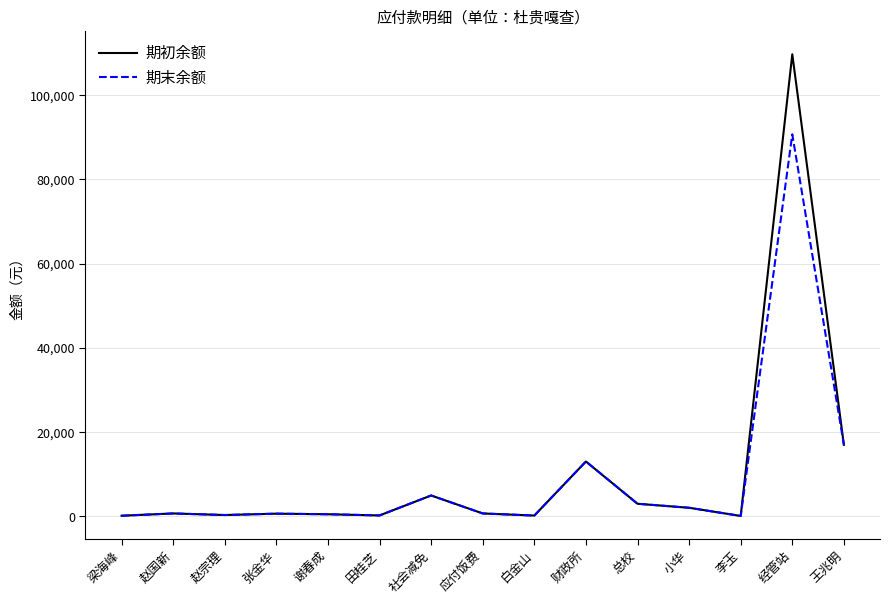

Which category has the highest value across all series?

经管站